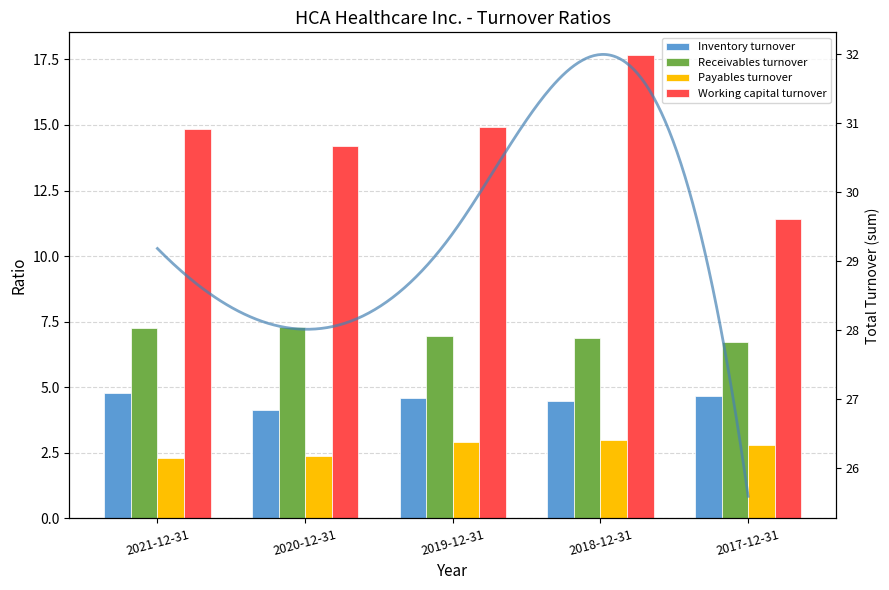

At which category is the sum across all series the highest?

2018-12-31